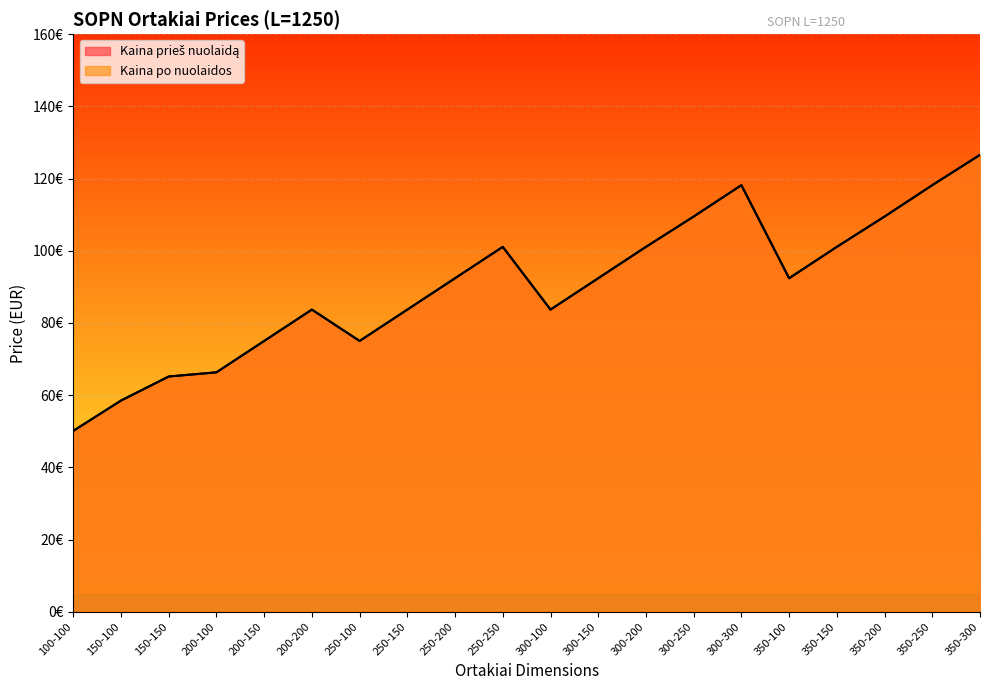

What is the average value of the Kaina po nuolaidos series?

90.2